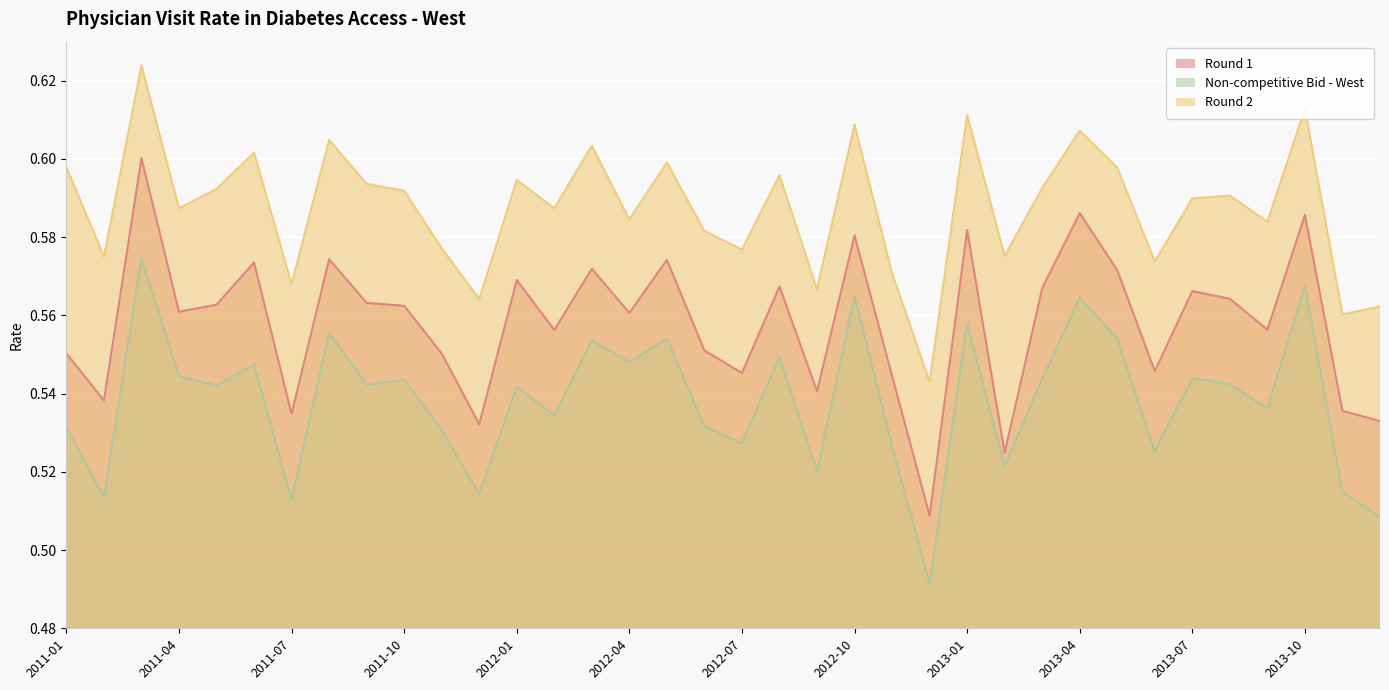

Reading left to right, extract all data points from this chart.

Round 1: 0.6	0.5	0.6	0.6	0.6	0.6	0.5	0.6	0.6	0.6	0.6	0.5	0.6	0.6	0.6	0.6	0.6	0.6	0.5	0.6	0.5	0.6	0.5	0.5	0.6	0.5	0.6	0.6	0.6	0.5	0.6	0.6	0.6	0.6	0.5	0.5
Non-competitive Bid - West: 0.5	0.5	0.6	0.5	0.5	0.5	0.5	0.6	0.5	0.5	0.5	0.5	0.5	0.5	0.6	0.5	0.6	0.5	0.5	0.5	0.5	0.6	0.5	0.5	0.6	0.5	0.5	0.6	0.6	0.5	0.5	0.5	0.5	0.6	0.5	0.5
Round 2: 0.6	0.6	0.6	0.6	0.6	0.6	0.6	0.6	0.6	0.6	0.6	0.6	0.6	0.6	0.6	0.6	0.6	0.6	0.6	0.6	0.6	0.6	0.6	0.5	0.6	0.6	0.6	0.6	0.6	0.6	0.6	0.6	0.6	0.6	0.6	0.6